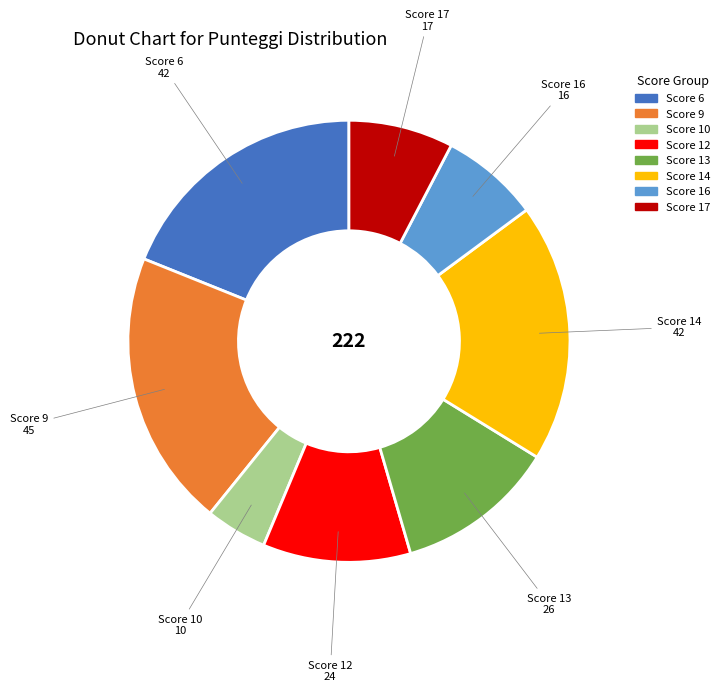

Is there any slice that represents more than half of the pie?

No